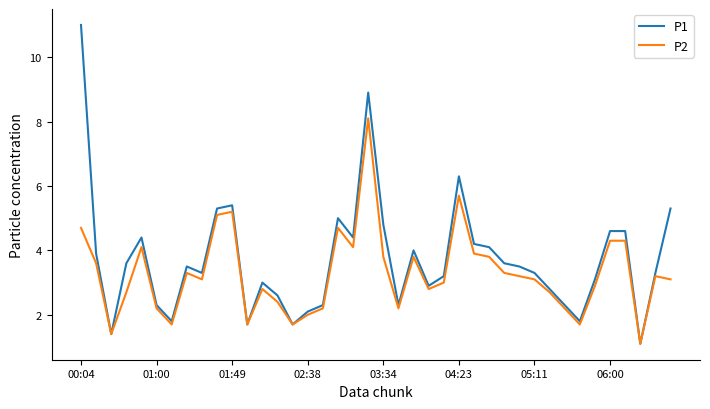

How many lines are shown in the chart?

2